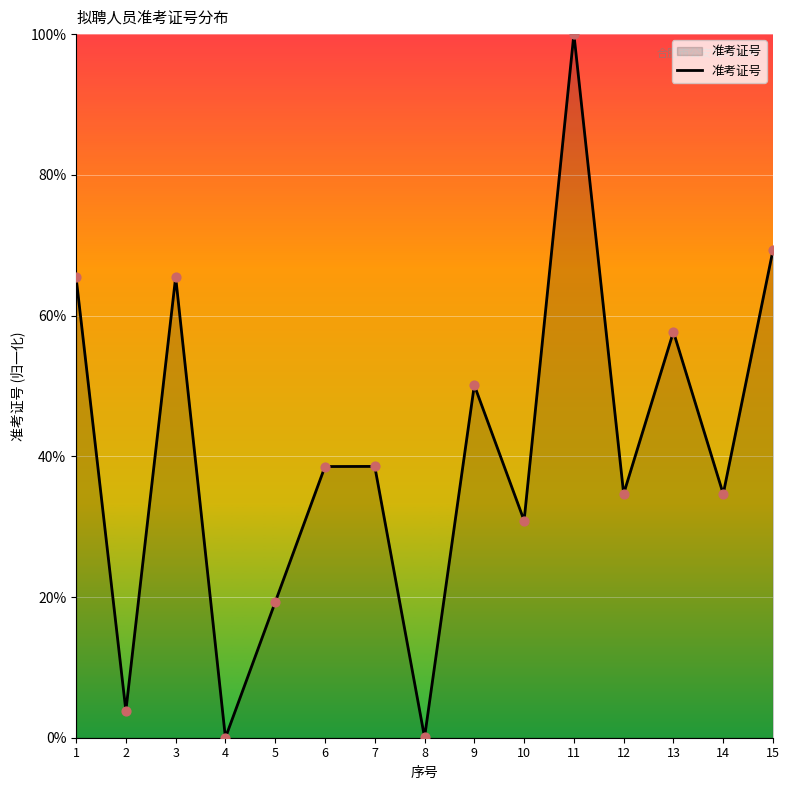

Which has a higher value, 11 or 5?

11